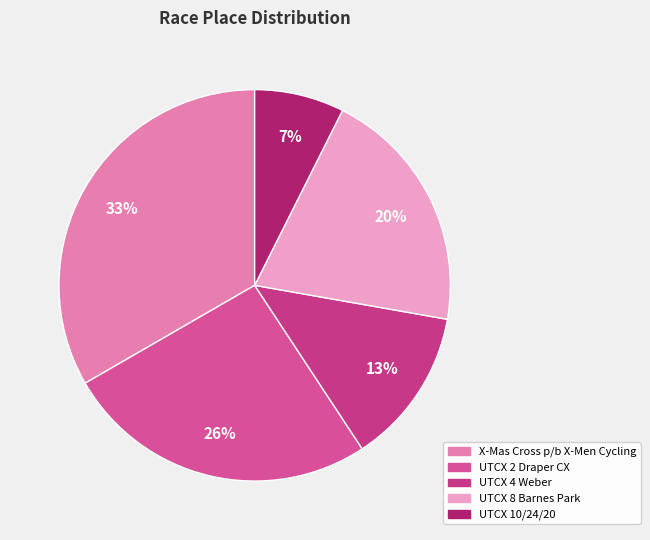

Count the number of slices in the pie.

5